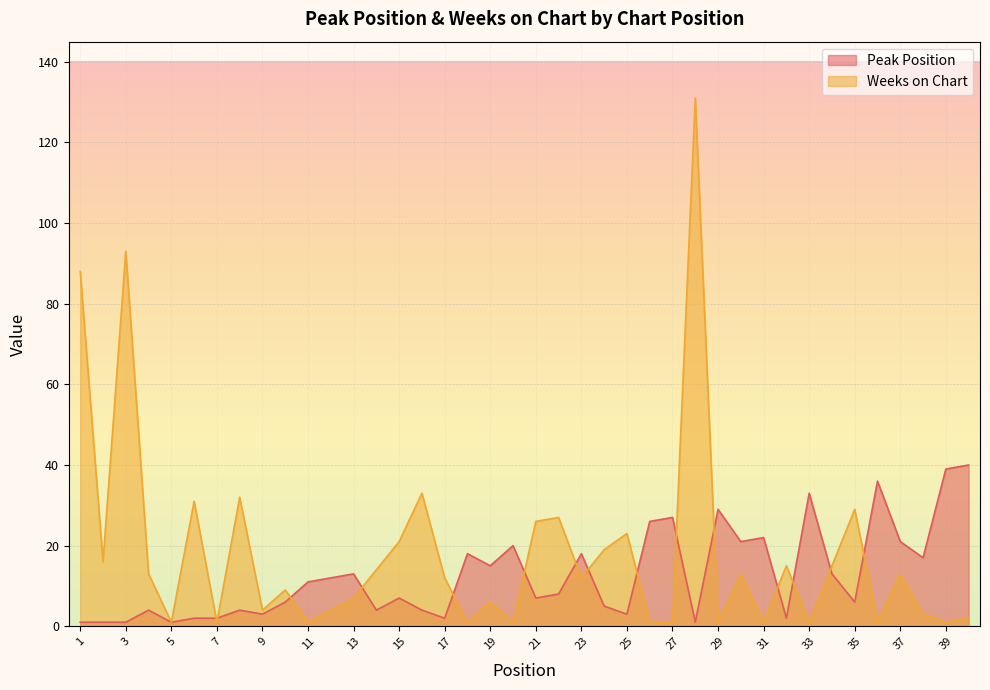

How many data points in Weeks on Chart are less than 12?

19